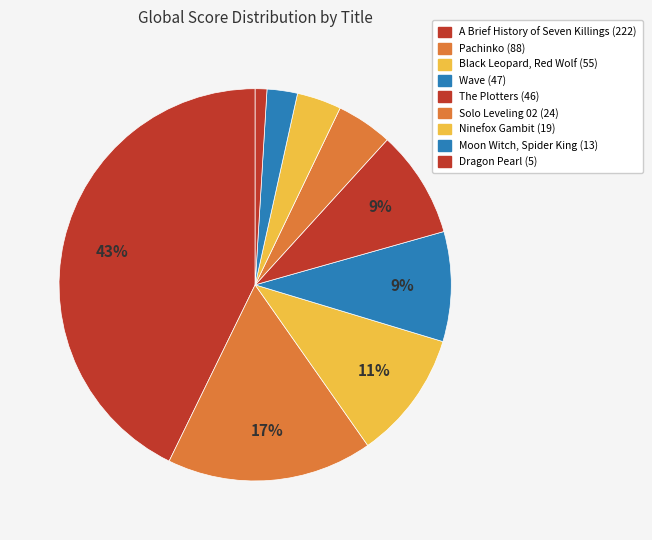

To the nearest percent, what percentage of the pie is Dragon Pearl?

1%